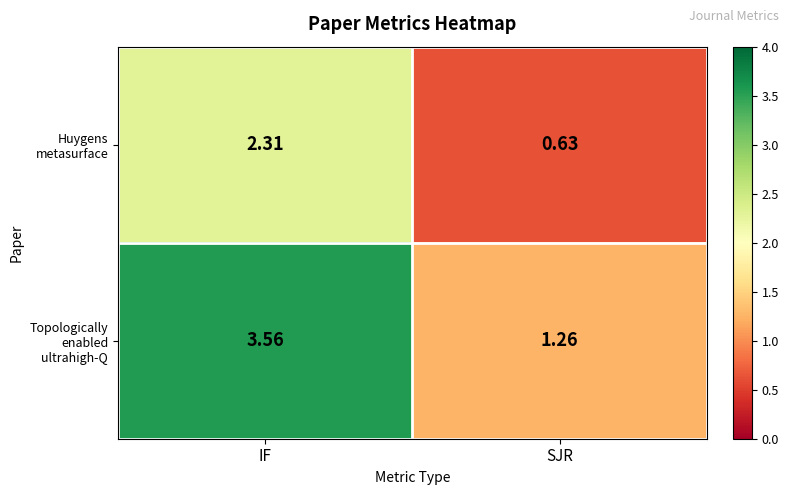

At which category does the chart reach its peak across all series?

IF